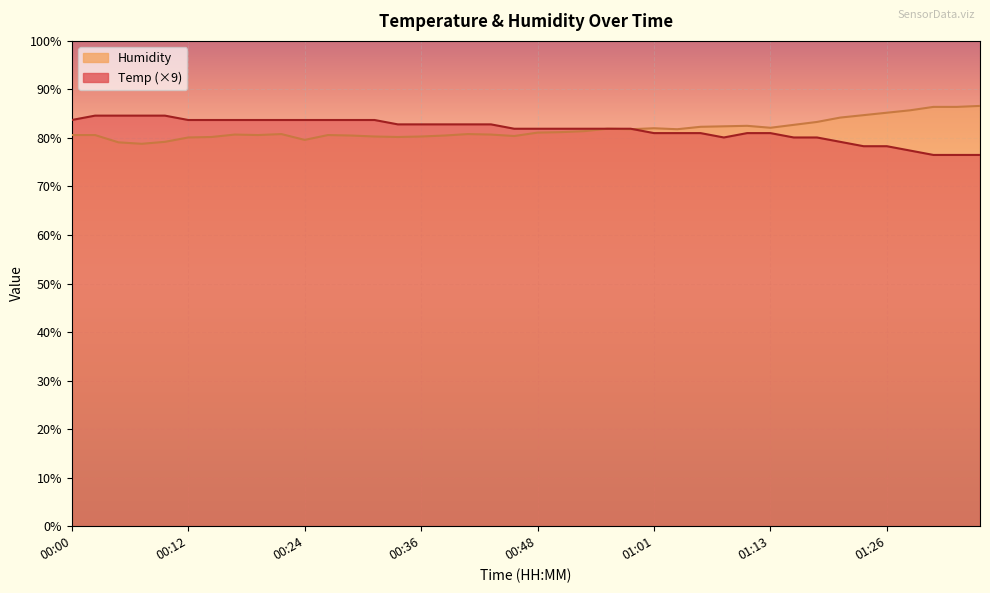

What is the average value of the Temp series?

81.7